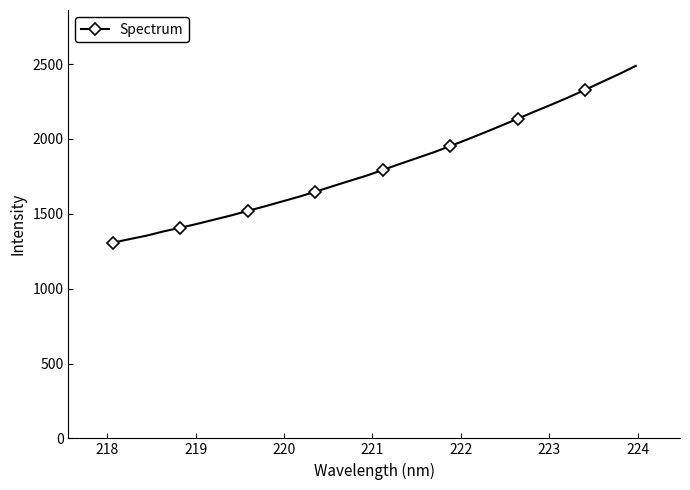

What is the average value?

1817.7